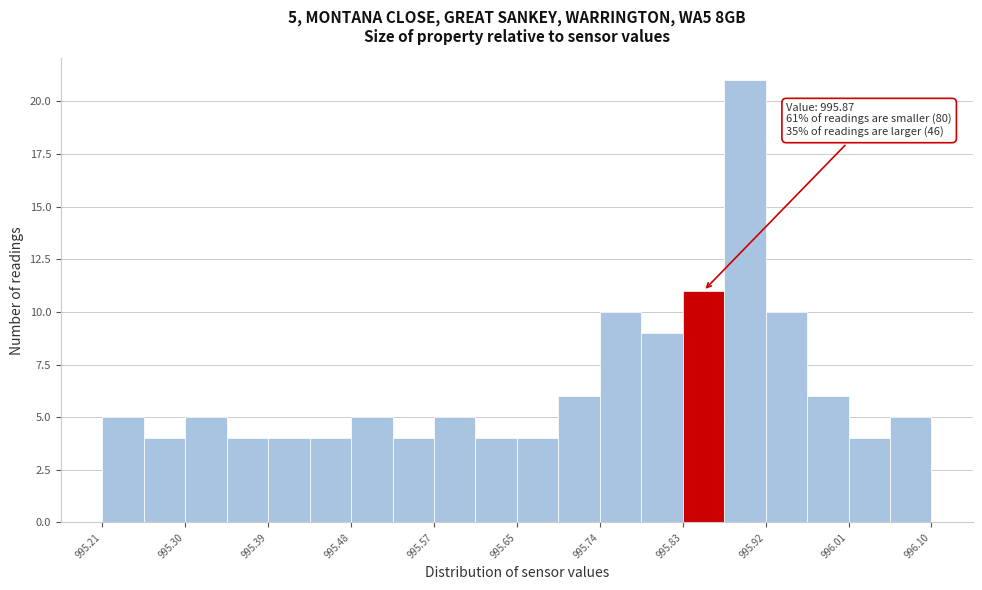

Which range on the x-axis has the tallest bar?

995.88 to 995.92